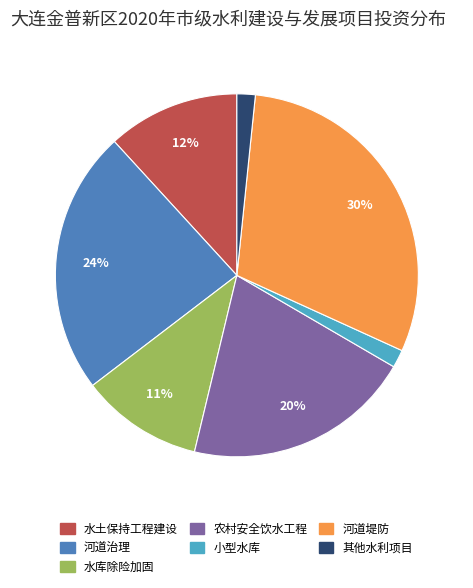

Does 河道治理 represent more than half of the total?

No